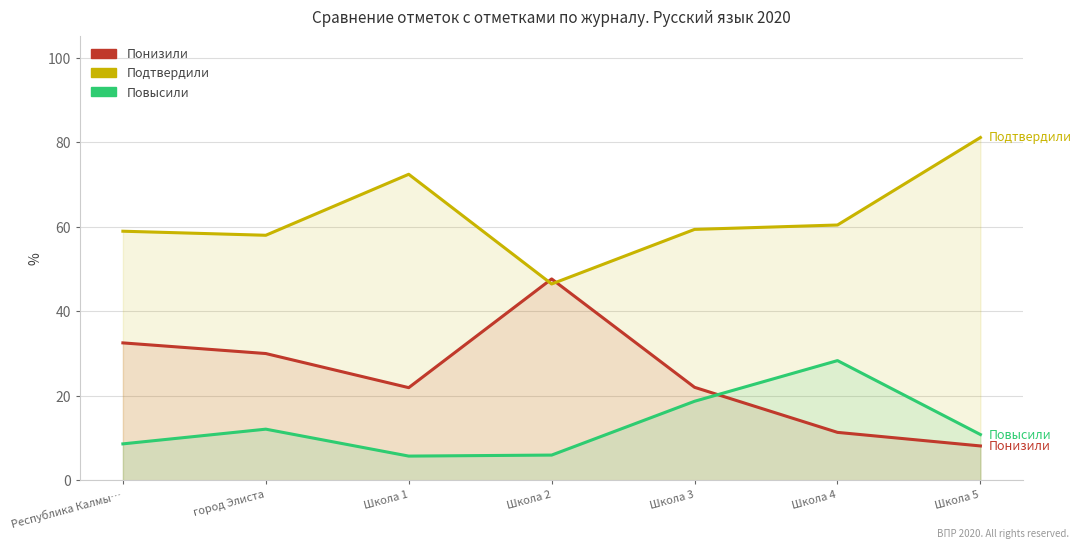

True or false: Подтвердили has more than 0 interior local peaks.

True